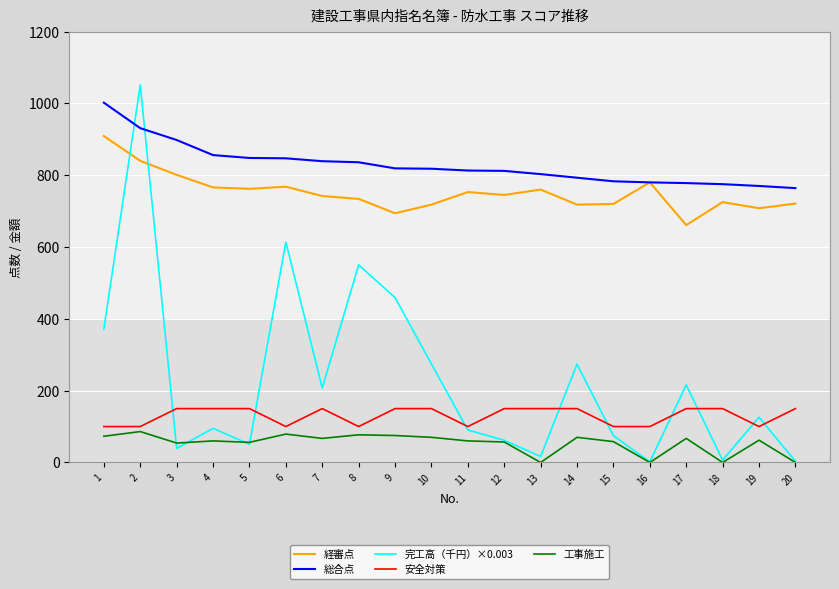

What is the difference between the 工事施工 values at 11 and 2?

26.0